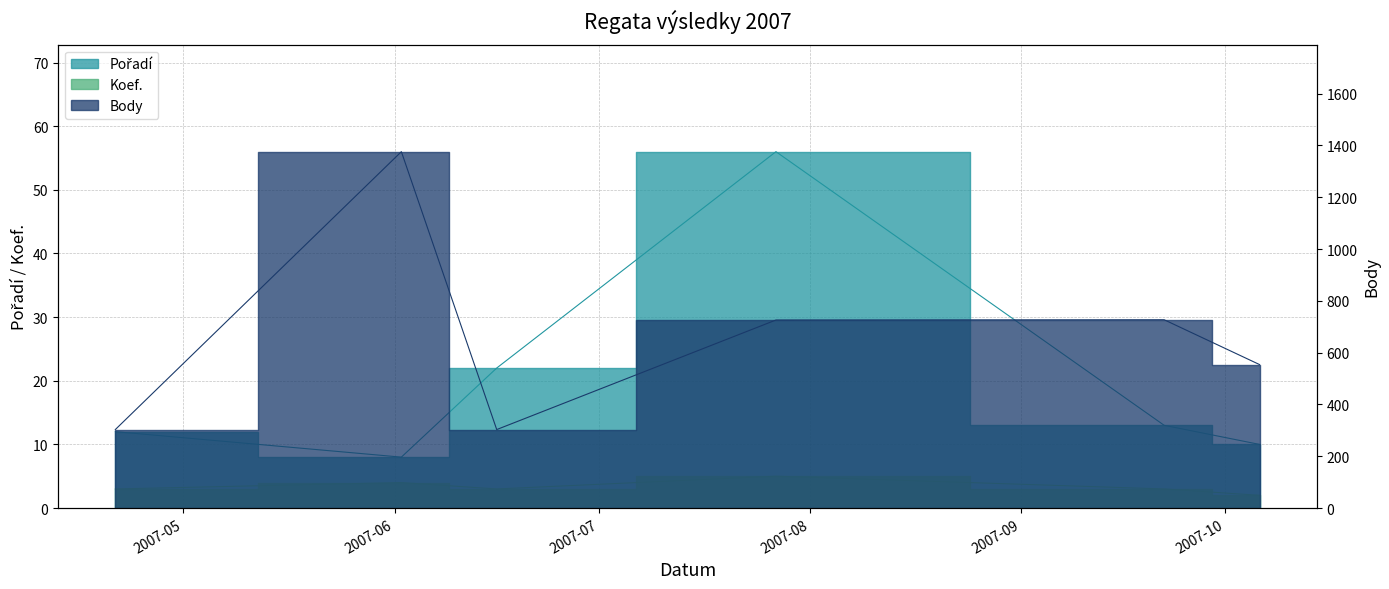

What is the approximate value of Body at 2007-09-22, to the nearest 100?

700